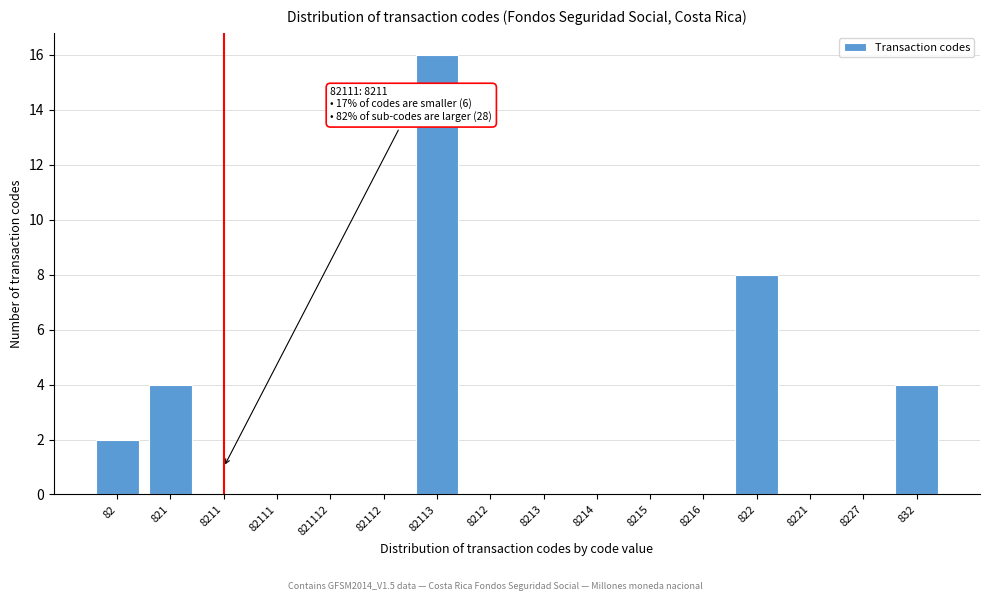

Reading left to right, transcribe all the data shown in this chart.

82=2	821=4	8211=0	82111=0	821112=0	82112=0	82113=16	8212=0	8213=0	8214=0	8215=0	8216=0	822=8	8221=0	8227=0	832=4